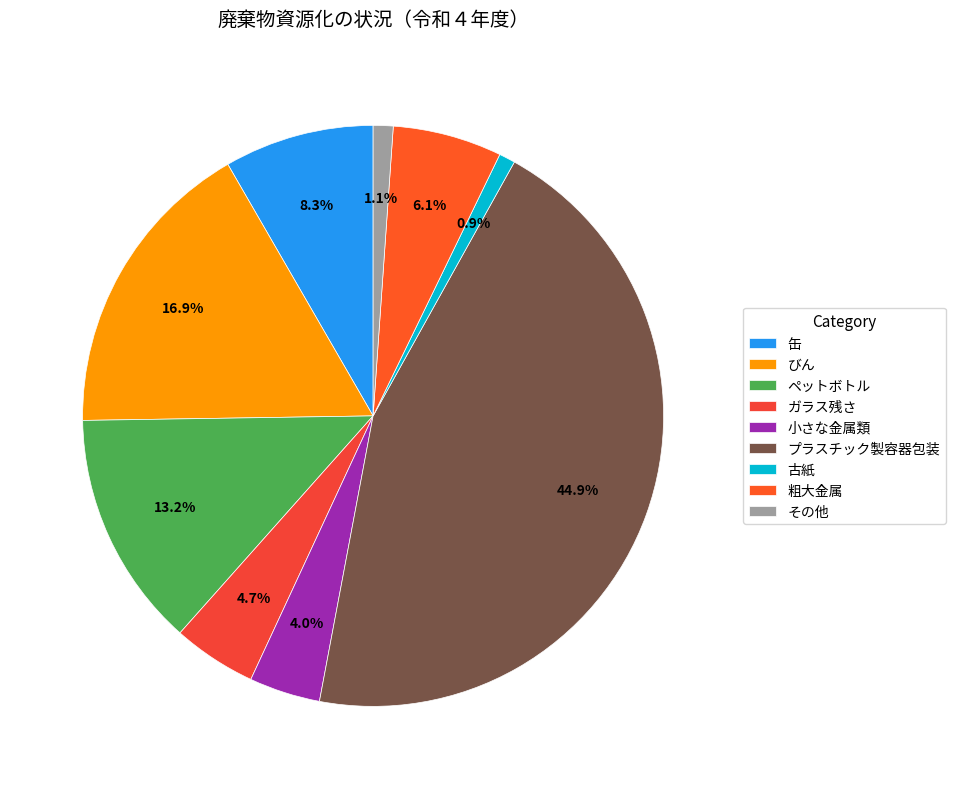

Which slice is the largest?

プラスチック製容器包装